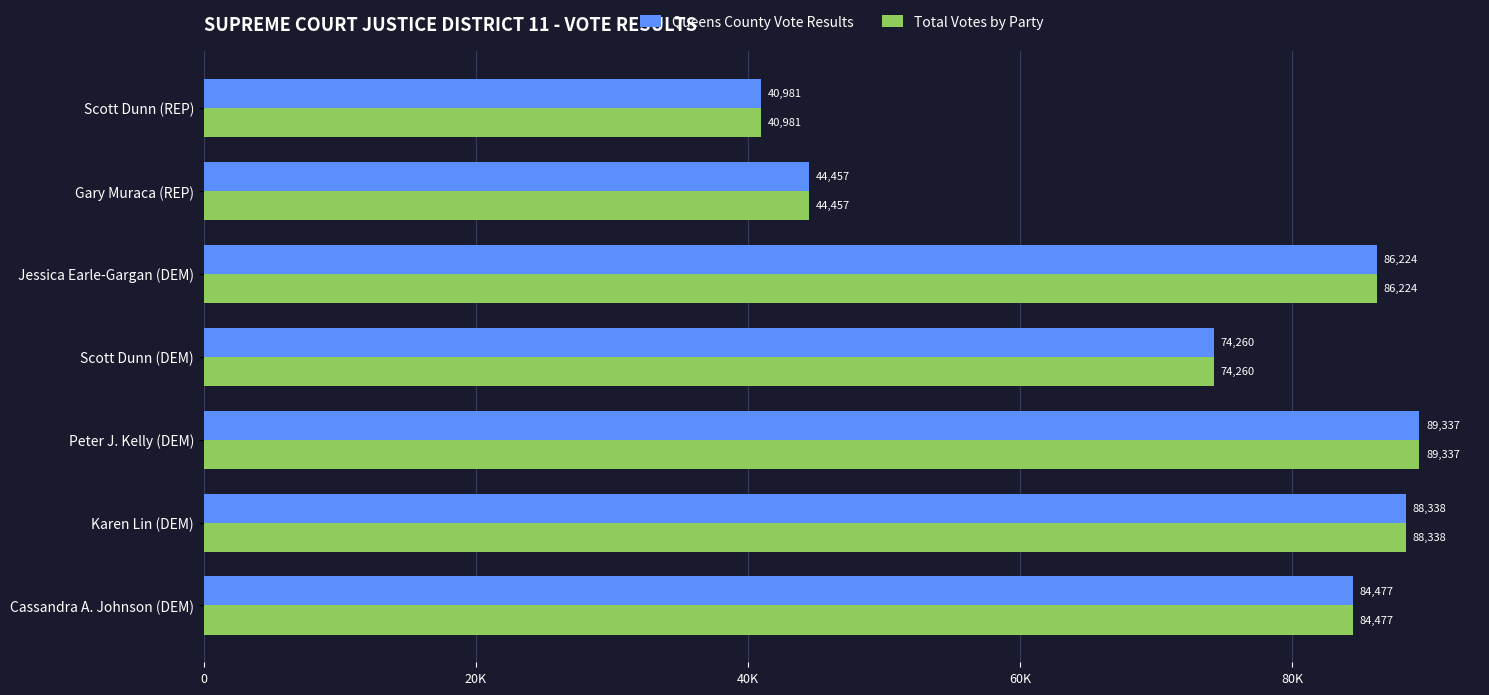

What is the average value of the Queens County Vote Results series?

72582